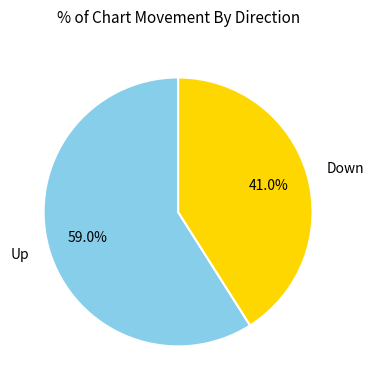

Combined, what portion of the pie is Down and Up?

100.0%